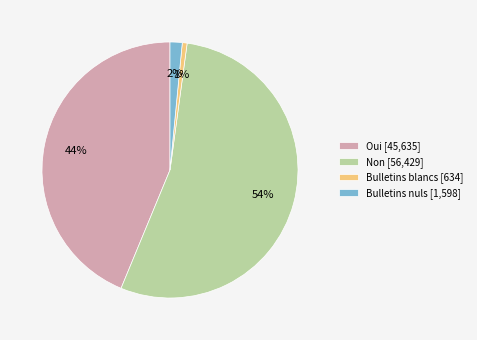

Which category has the biggest portion of the pie?

Non [56,429]